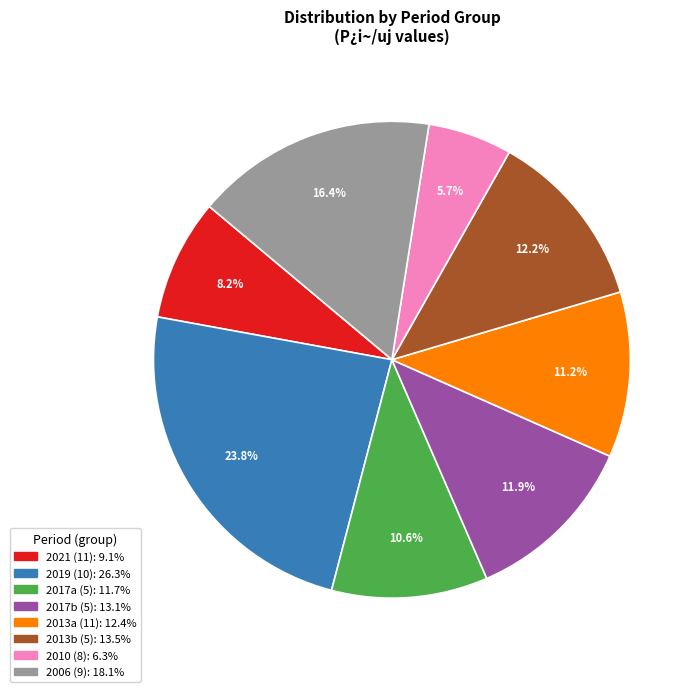

Does any single category account for the majority?

No